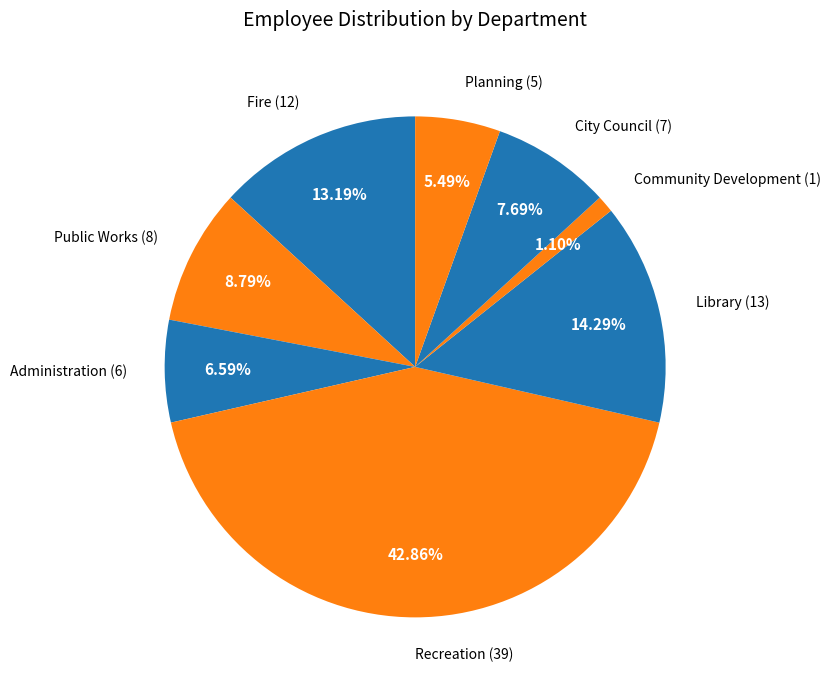

Does Library account for over 50% of the chart?

No